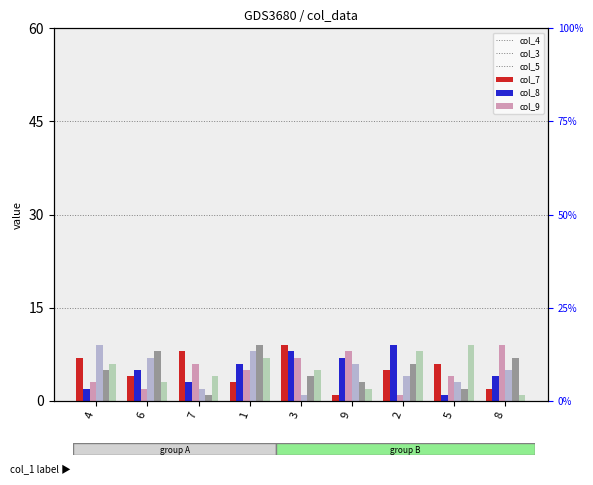

Are the bars grouped side by side (vs. stacked)?

Yes